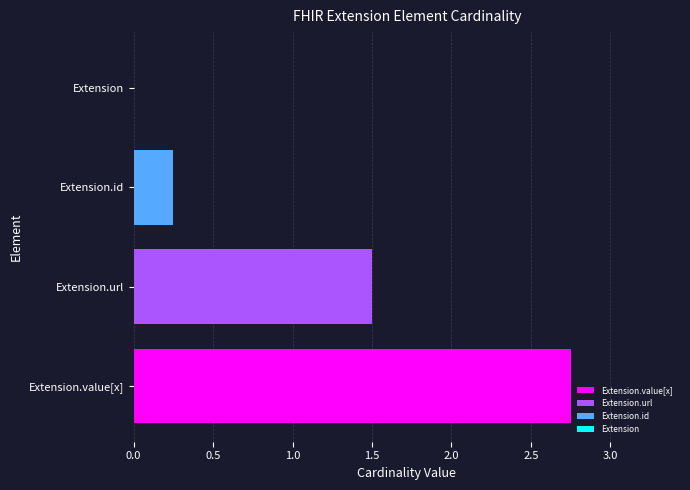

Reading left to right, what are all the values shown in this chart?

2.8	1.5	0.2	0.0